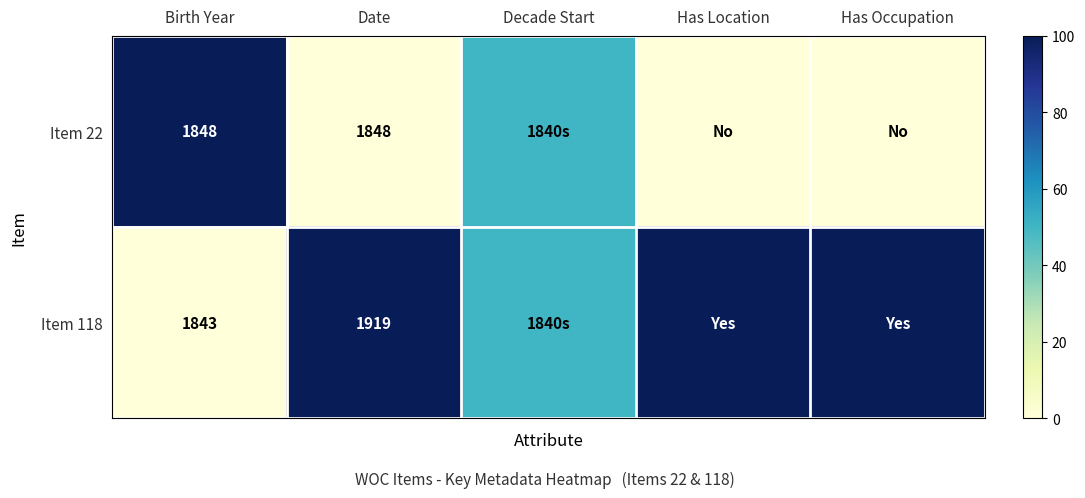

What is the spread (max minus min) of values at Birth Year?

5